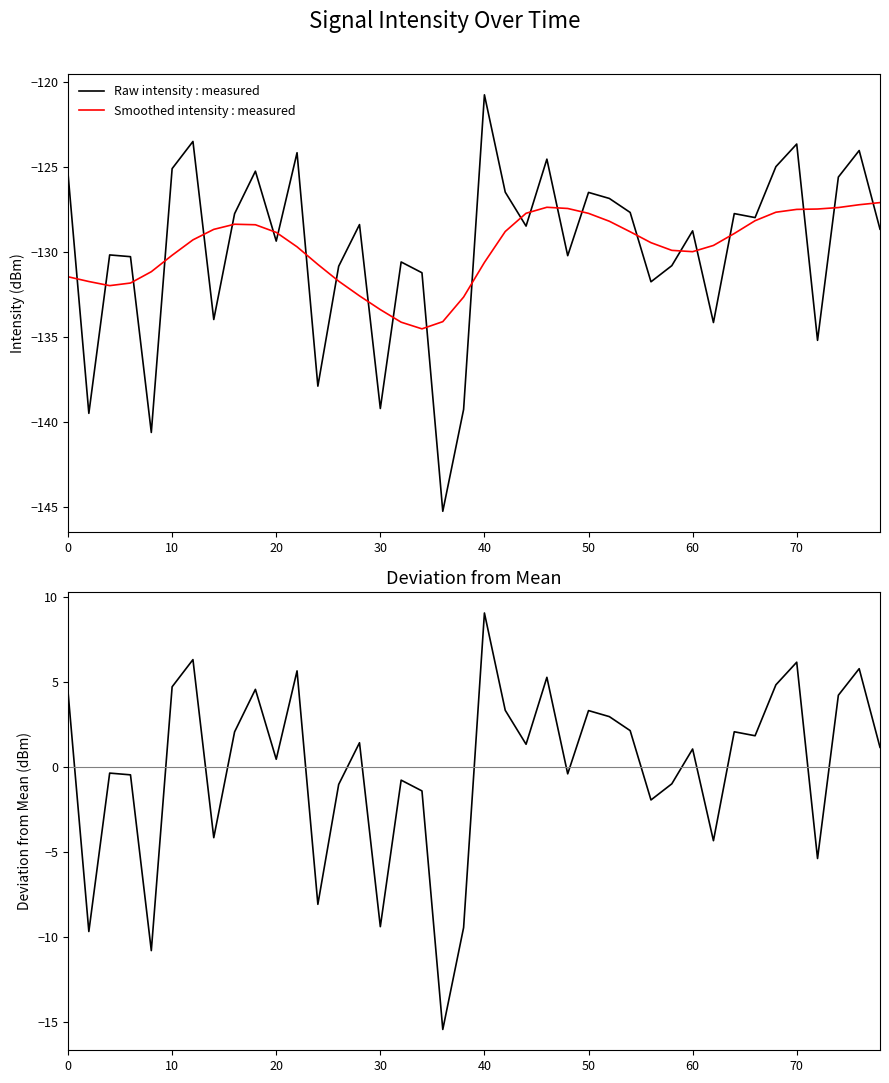

The Smoothed intensity : measured series shows -130.2 at 10. True or false?

True